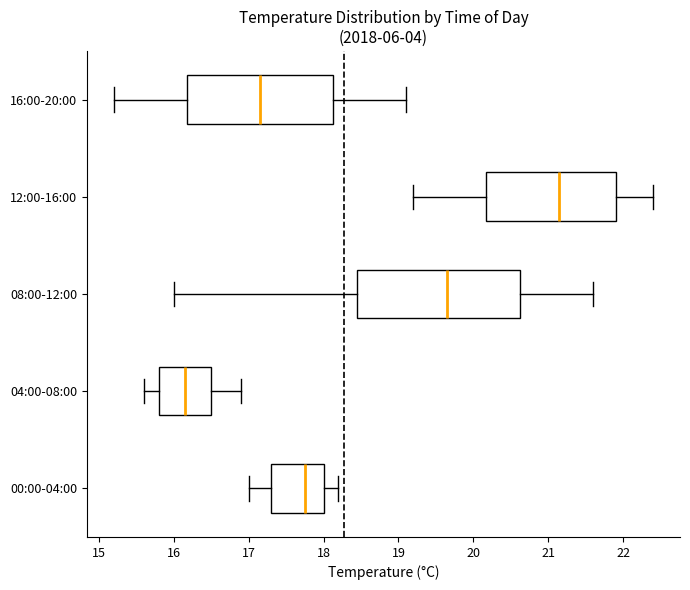

Reading bottom to top, transcribe this box plot: for each box, give where its median line is, the range the box spans, and where its two whiskers end, as read against the x-axis. The values are not printed on the chart, so give them approximately, as read against the axis.

00:00-04:00: median 17.8, box 17.3 to 18.0, whiskers 17.0 to 18.2
04:00-08:00: median 16.2, box 15.8 to 16.5, whiskers 15.6 to 16.9
08:00-12:00: median 19.7, box 18.5 to 20.6, whiskers 16.0 to 21.6
12:00-16:00: median 21.2, box 20.2 to 21.9, whiskers 19.2 to 22.4
16:00-20:00: median 17.2, box 16.2 to 18.1, whiskers 15.2 to 19.1